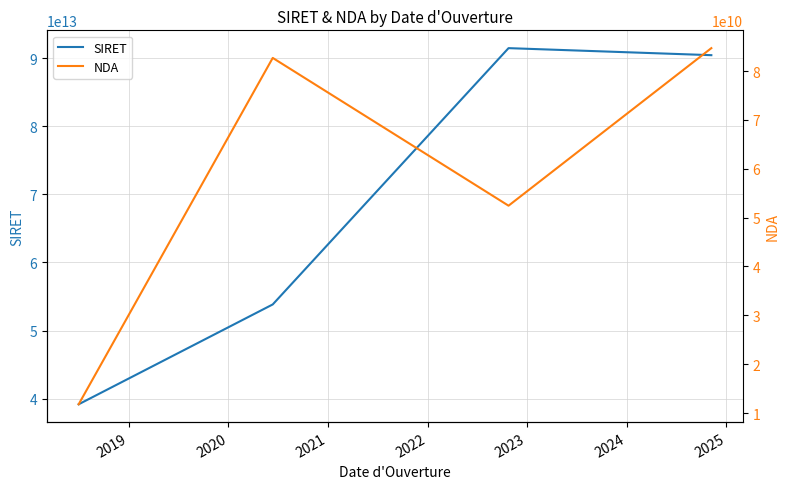

True or false: SIRET has more than 1 interior local peaks.

False